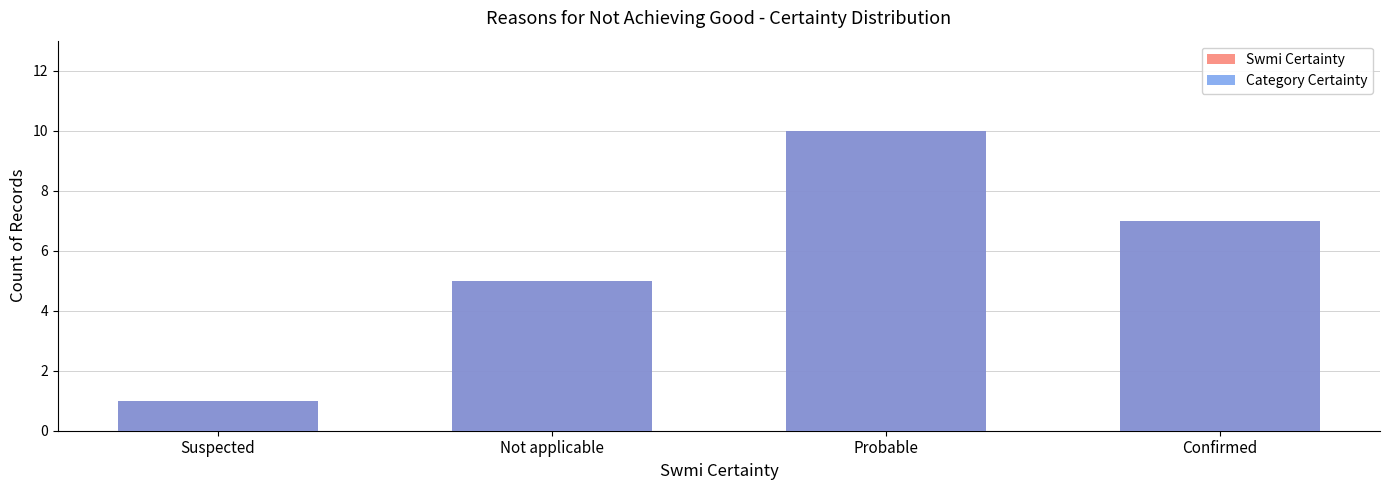

Reading right to left, list all the values displayed in this chart.

Swmi Certainty: Confirmed=7	Probable=10	Not applicable=5	Suspected=1
Category Certainty: Confirmed=7	Probable=10	Not applicable=5	Suspected=1